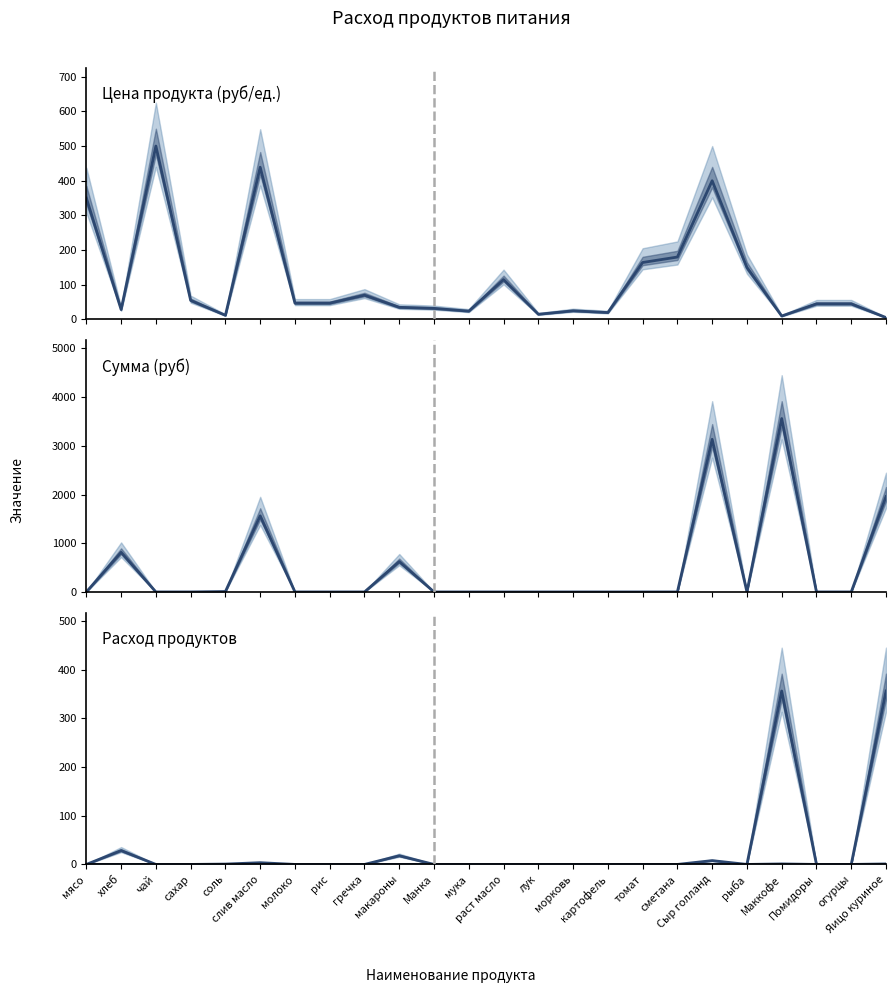

What is the label of the 15th point from the left?

морковь